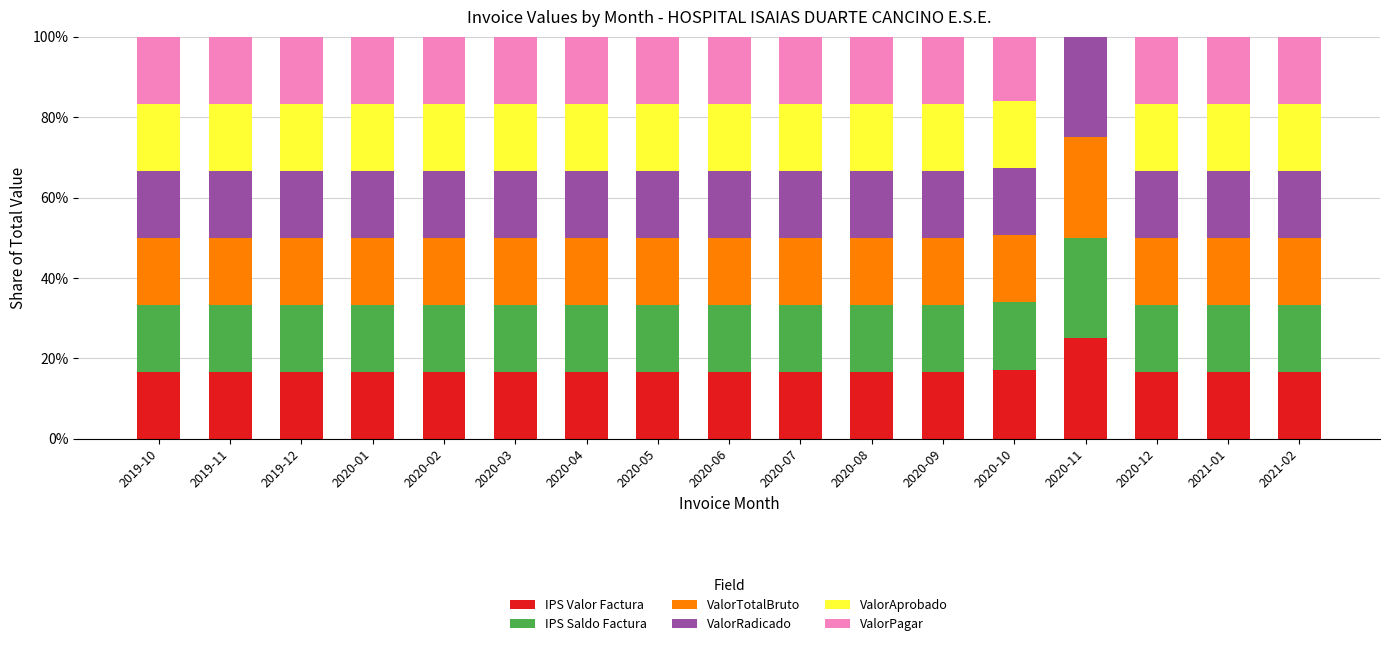

Count the ValorRadicado values in the range 0 to 1.

17